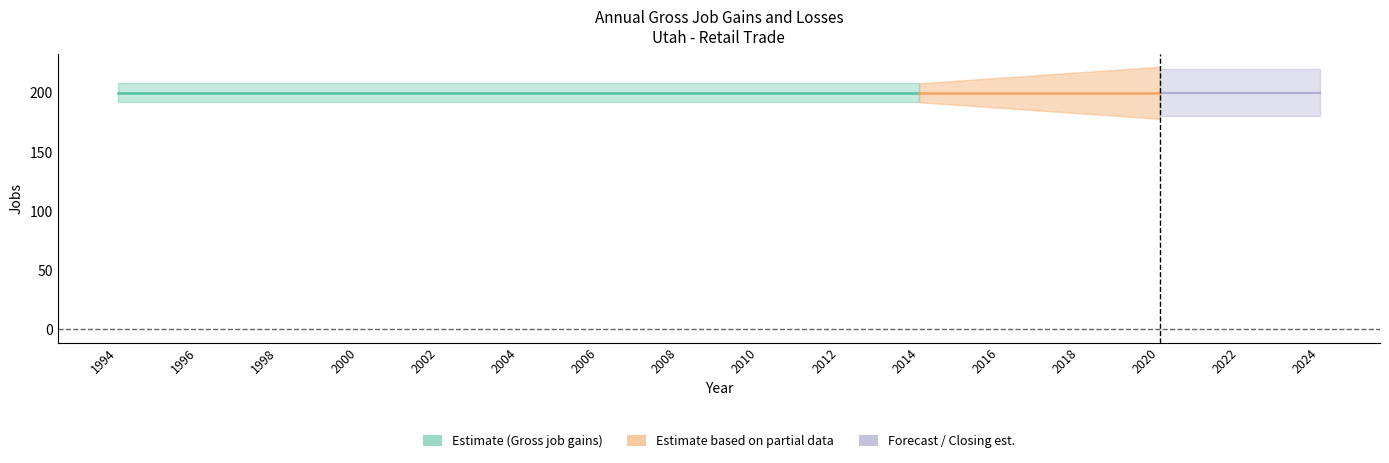

Which series has the largest total across all categories?

Gross job gains (Total)